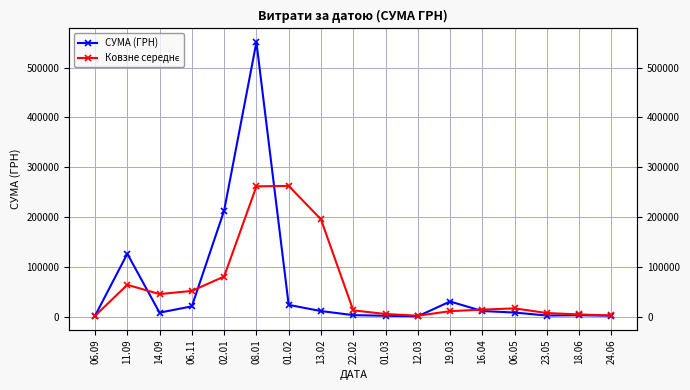

Where does the СУМА (ГРН) series first go above 8084?

11.09